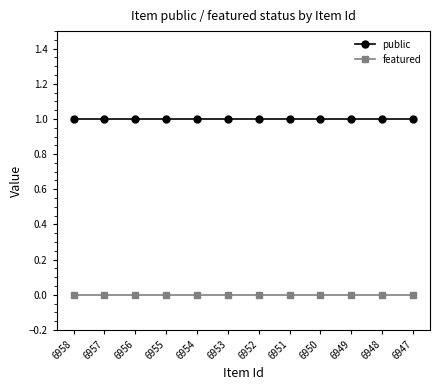

What is the sum of all public values?

12